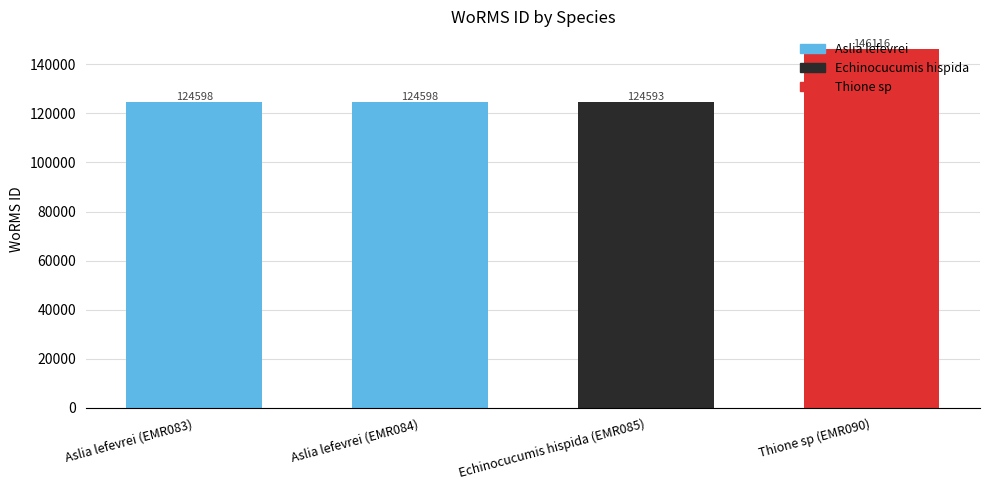

Read the value at Aslia lefevrei (EMR083).

124598